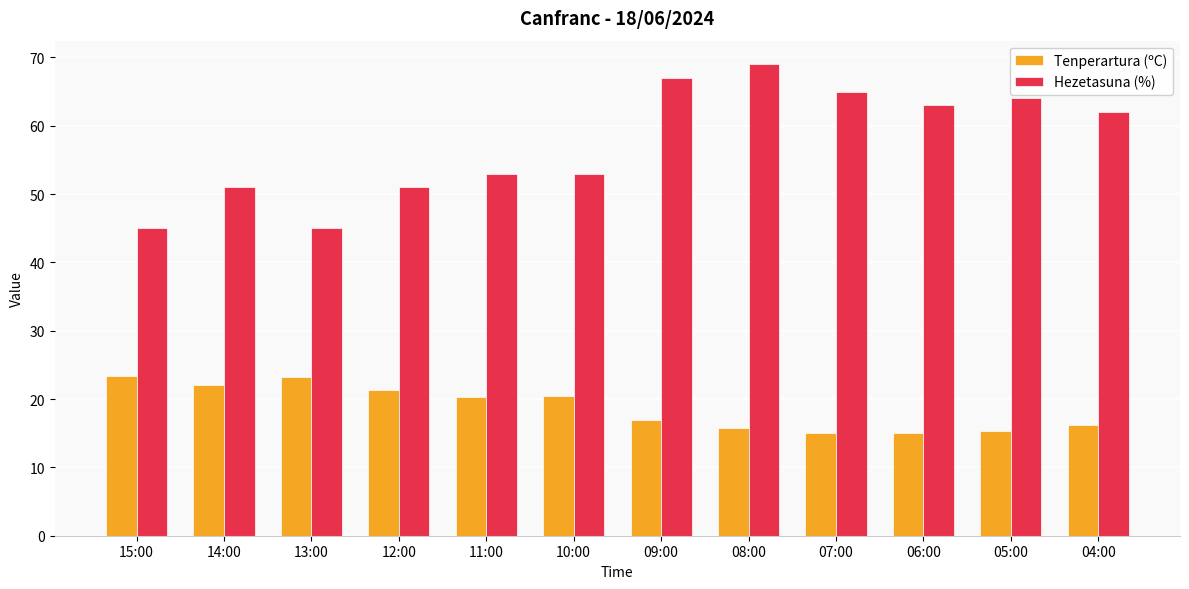

List the series in order of their overall mean, highest first.

Hezetasuna (%), Tenperartura (ºC)